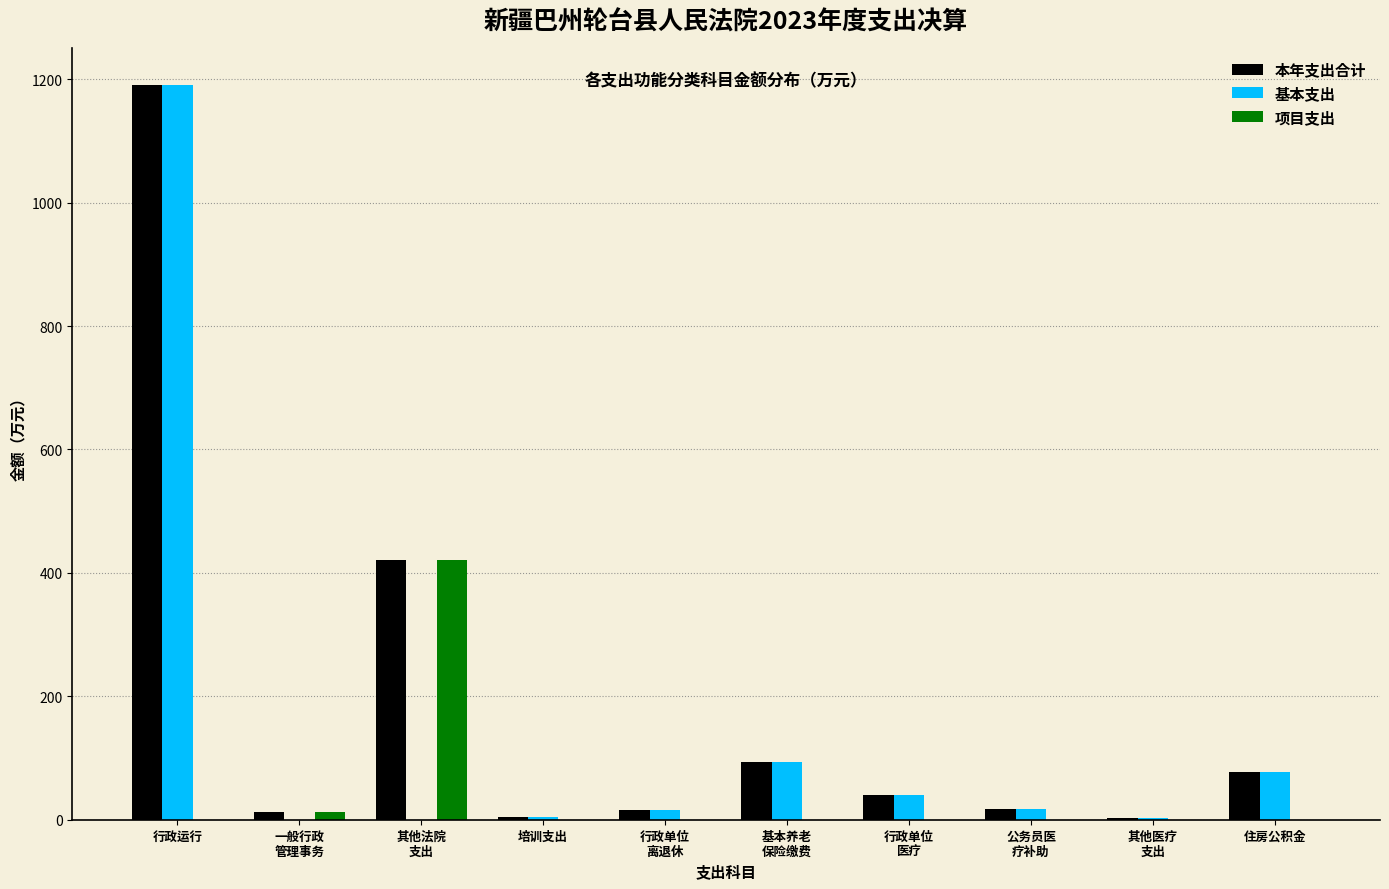

The 本年支出合计 series shows 124.6 at 住房公积金. True or false?

False